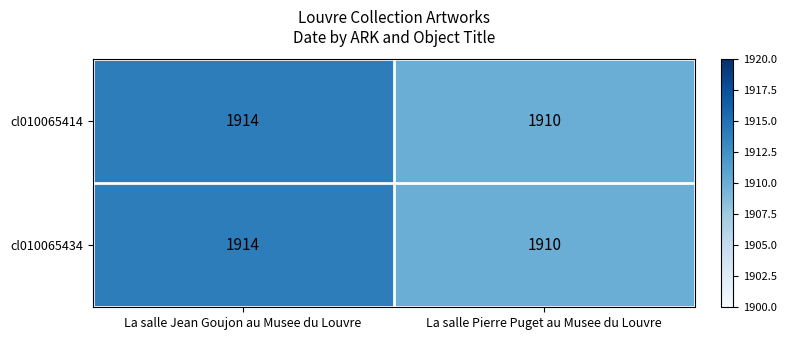

How many categories are shown in the chart?

2